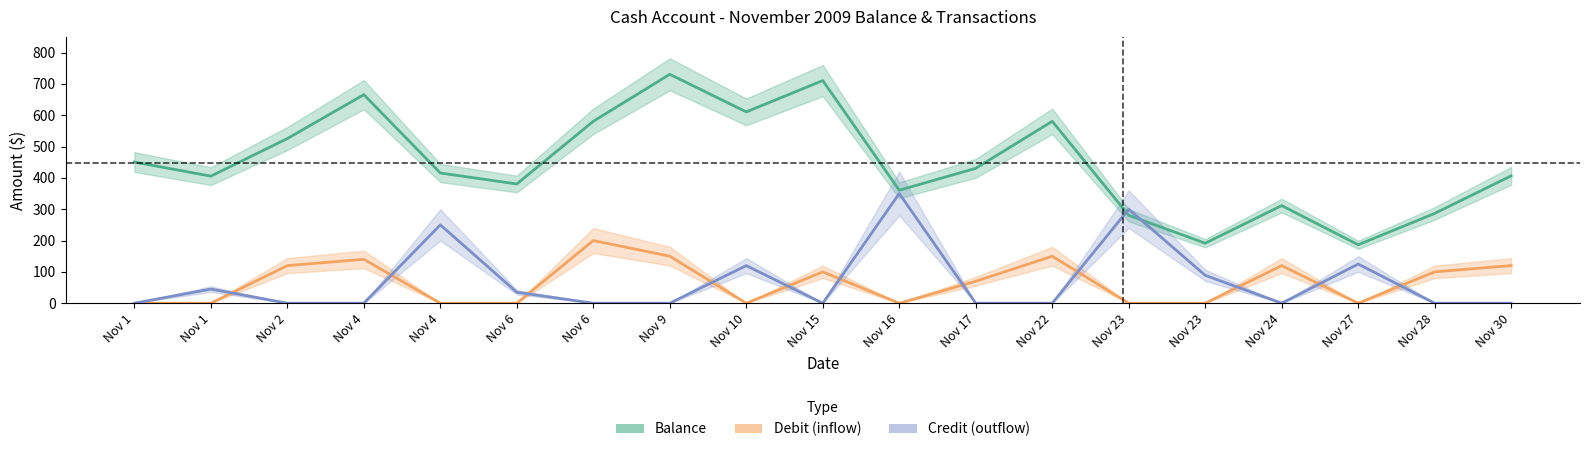

Which series has the largest total across all categories?

Balance